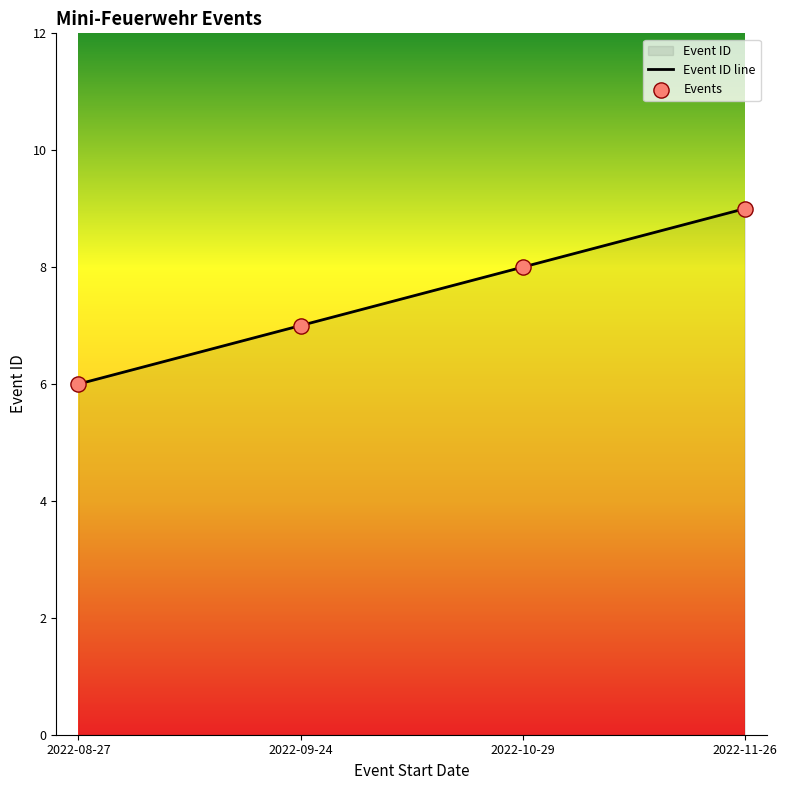

What is the ratio of the value at 2022-08-27 to the value at 2022-10-29?

0.8